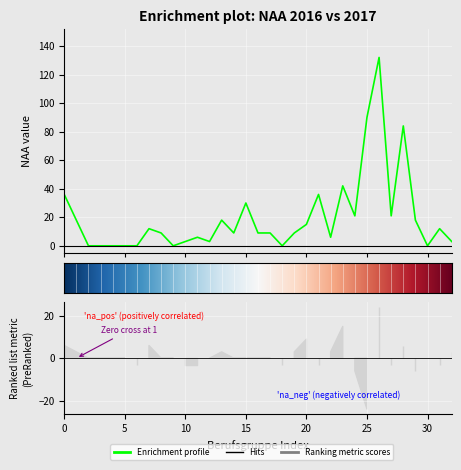

What is the difference between the maximum and minimum values?

132